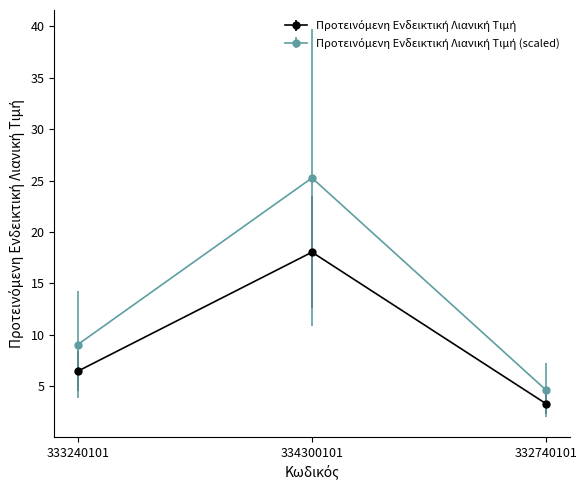

Which category has the lowest value across all series?

332740101